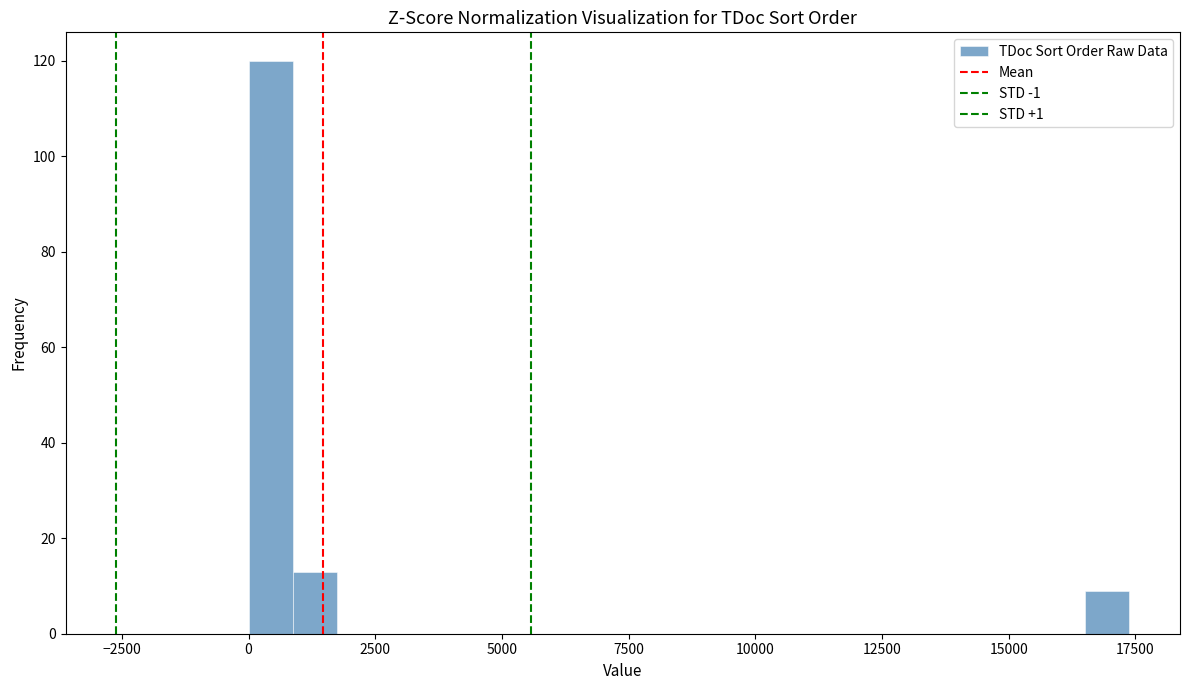

Read against the x-axis, roughly where is the centre of the tallest bar?

500